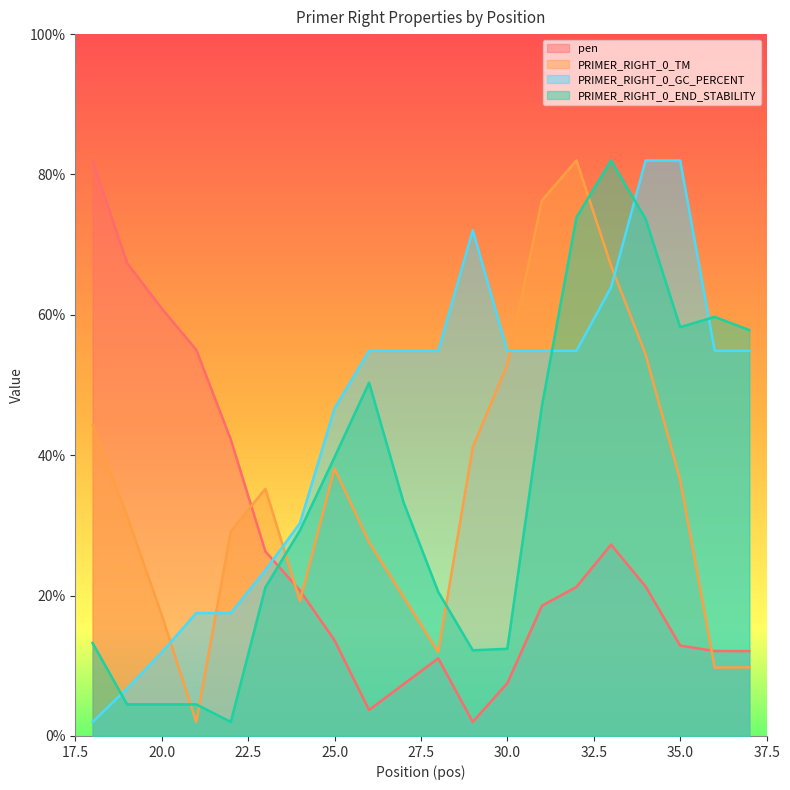

What is the value of the pen point at the 8th from the left?

13.6